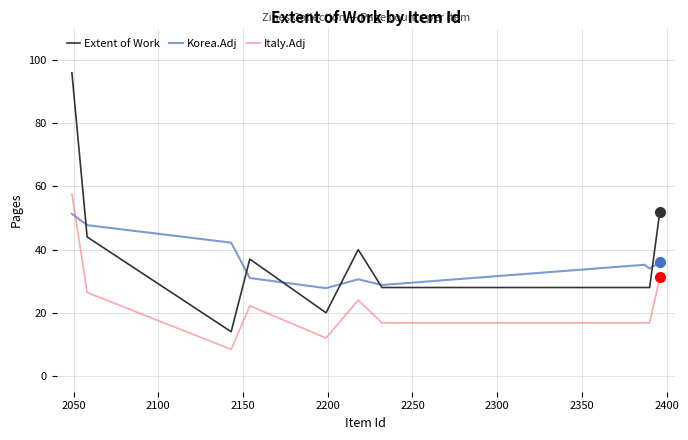

In Korea.Adj, how many points are higher than both neighbors (excluding endpoints)?

2